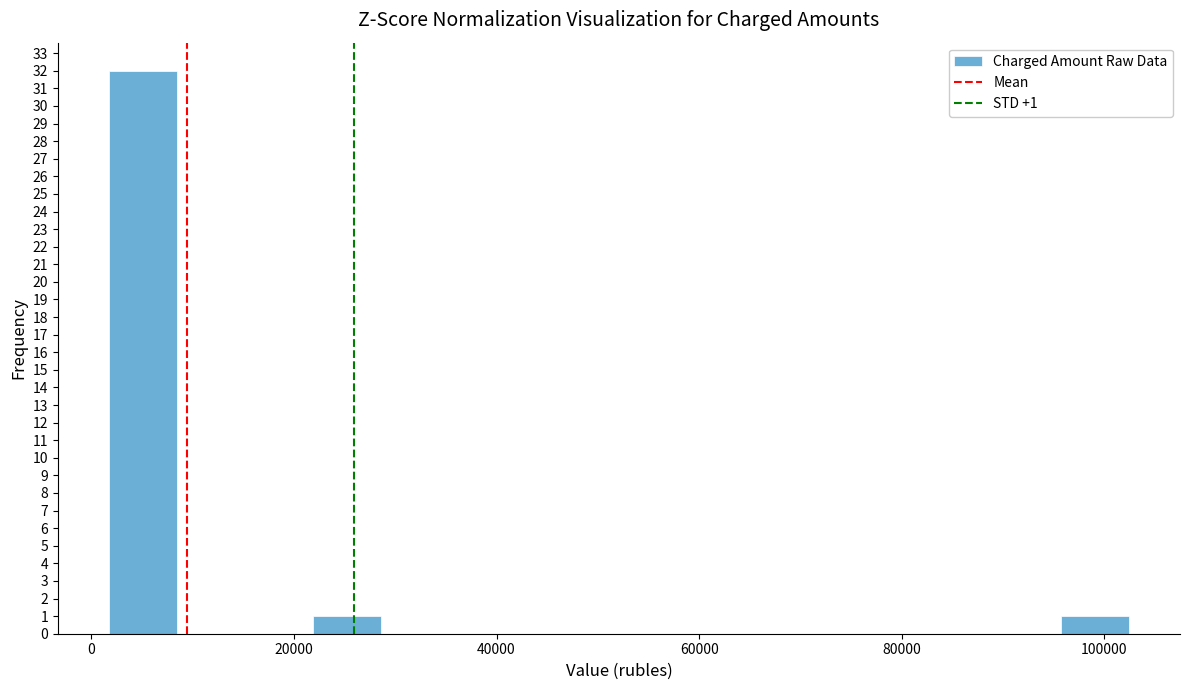

Around what value on the x-axis is the tallest bar? Give the approximate position of its centre, as read against the axis.

6000